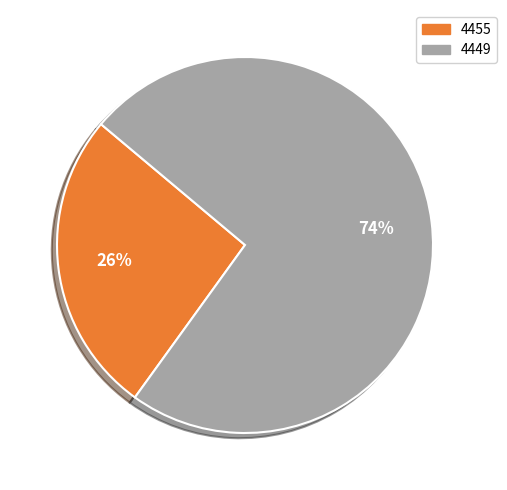

What percentage is the 4449 slice, to the nearest percent?

74%